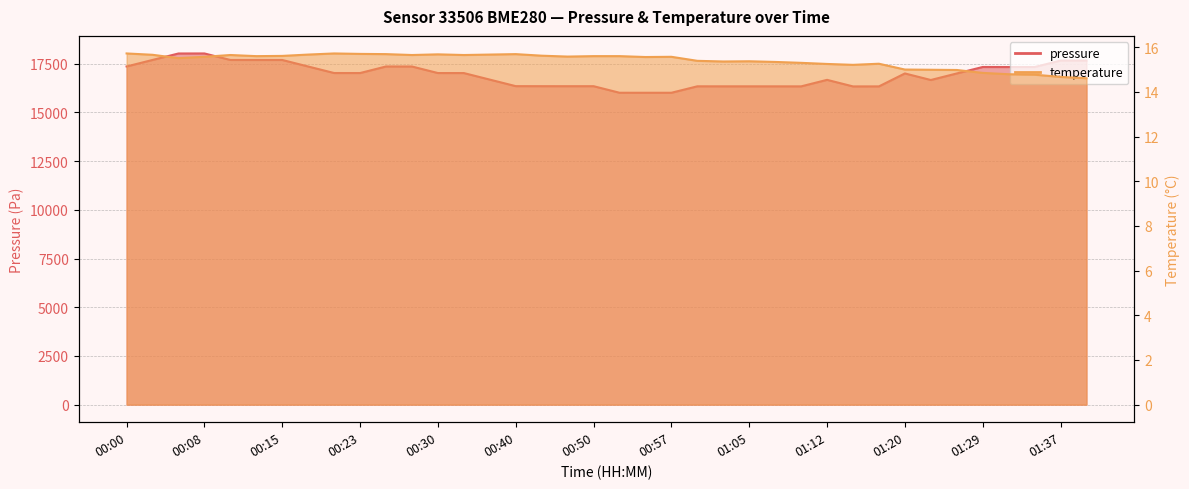

Which series changed the most between 00:18 and 00:25?

pressure